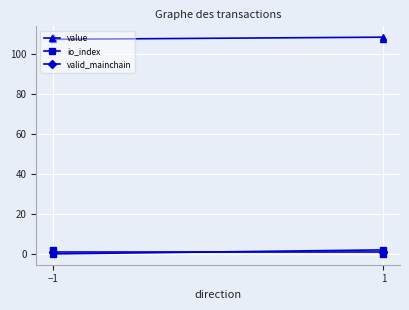

What is the lowest value of the valid_mainchain series?

1.0